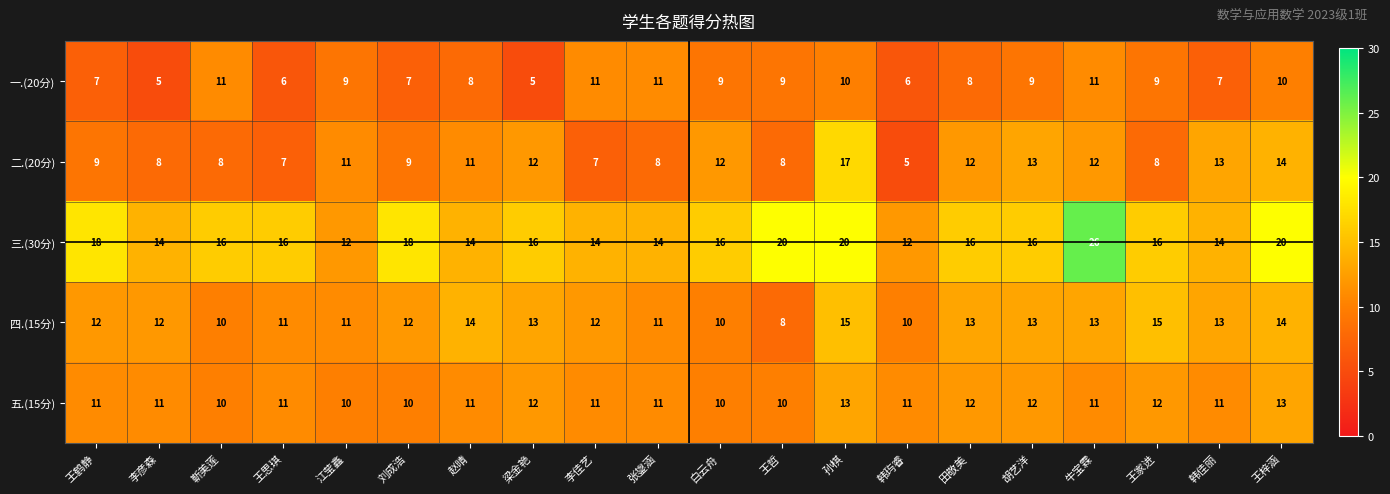

Read the 三.(30分) value at 孙棋.

20